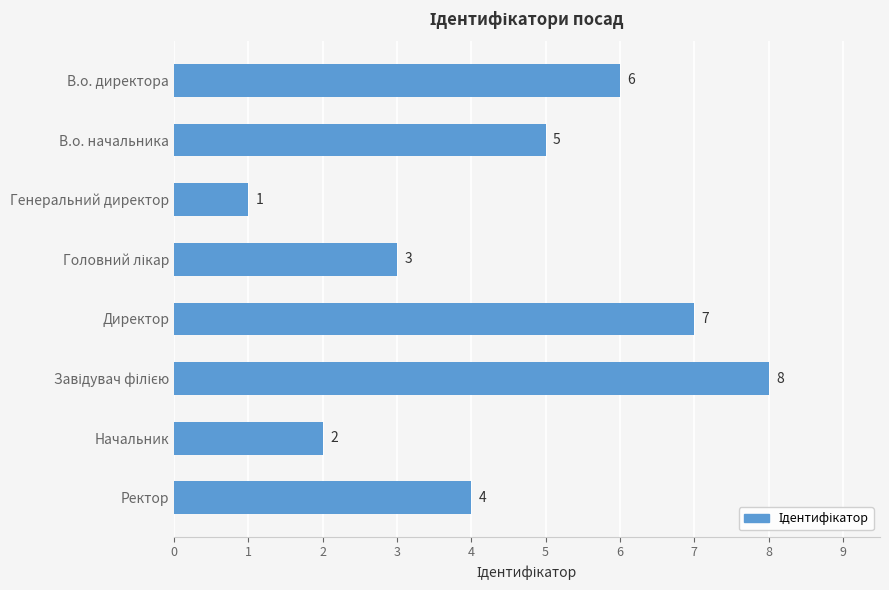

The value at Директор is 7. True or false?

True